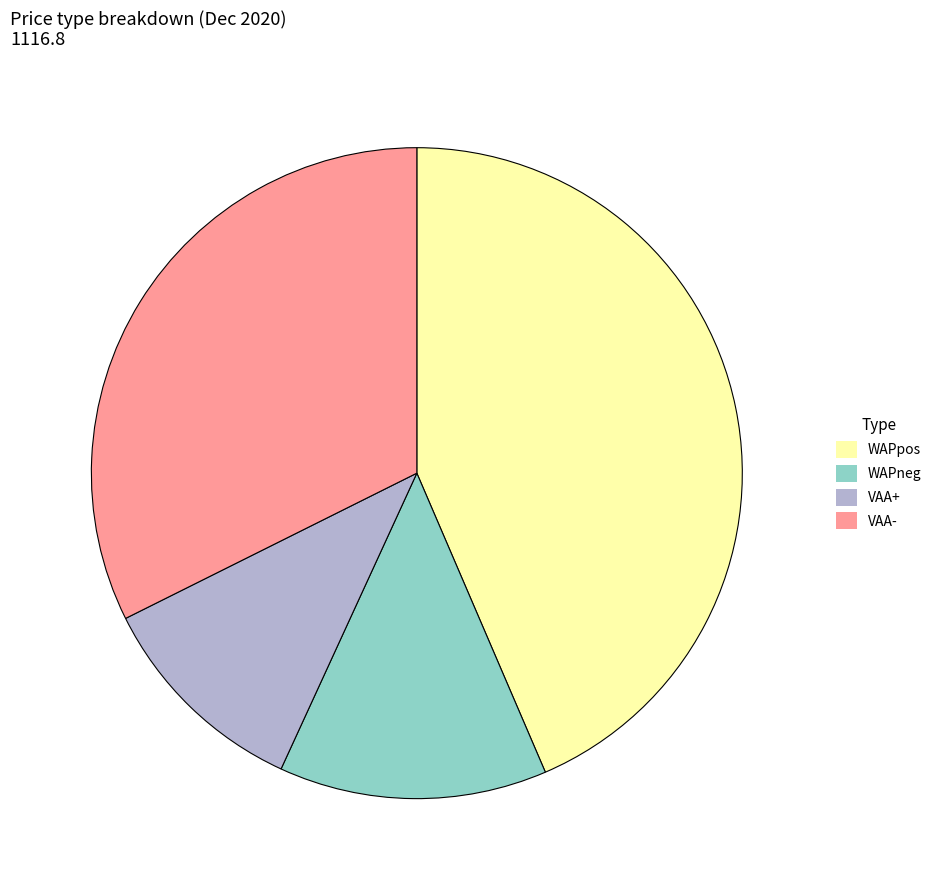

Combined, do WAPpos and VAA+ account for over 50%?

Yes